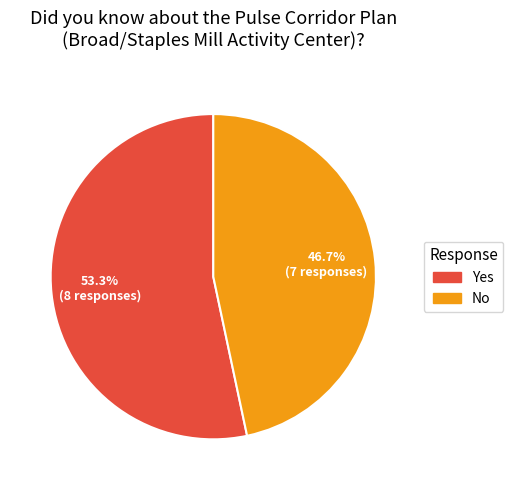

Which slice is the smallest?

No